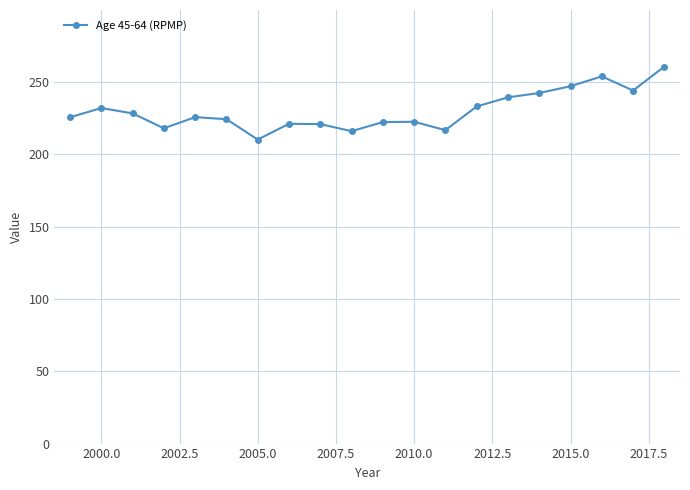

True or false: there are more than 2 points higher than both neighbors.

True